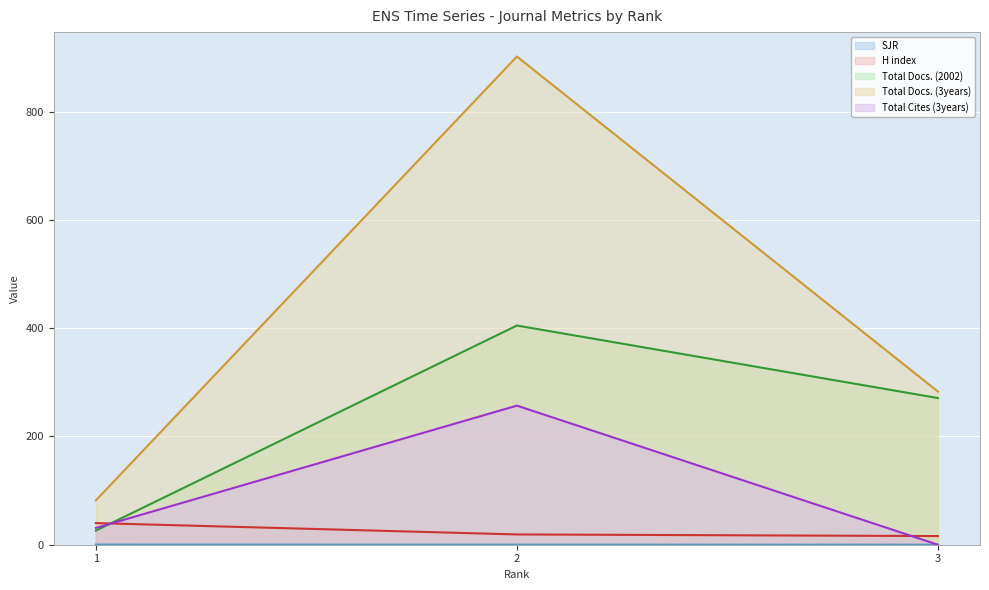

Reading left to right, list all the values displayed in this chart.

SJR: 0.4	0.2	0.1
H index: 40.0	19.0	16.0
Total Docs. (2002): 26.0	405.0	271.0
Total Docs. (3years): 82.0	902.0	283.0
Total Cites (3years): 31.0	257.0	0.0